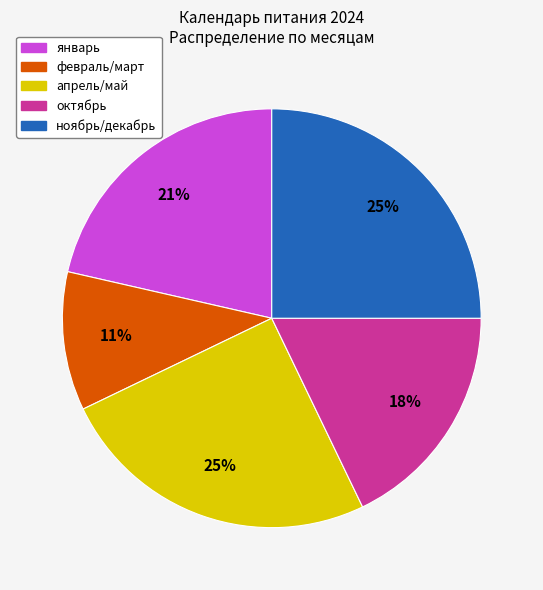

Does any single category account for the majority?

No